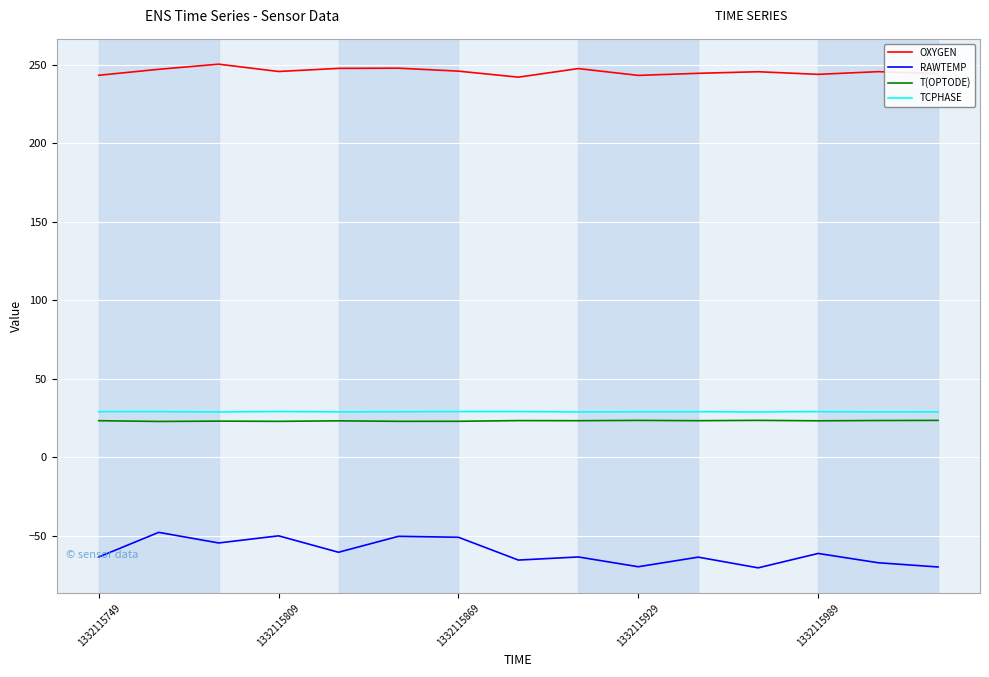

Which series has the largest total across all categories?

OXYGEN